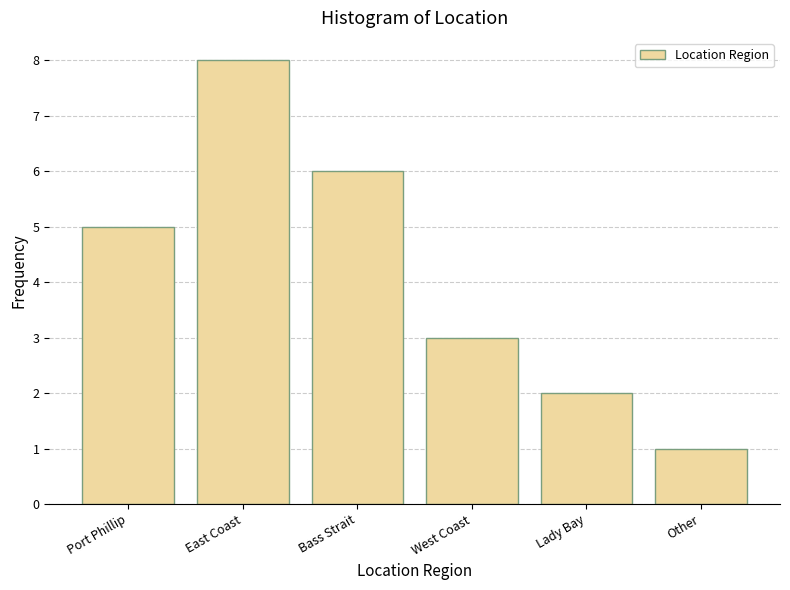

Reading right to left, what are all the values shown in this chart?

1	2	3	6	8	5